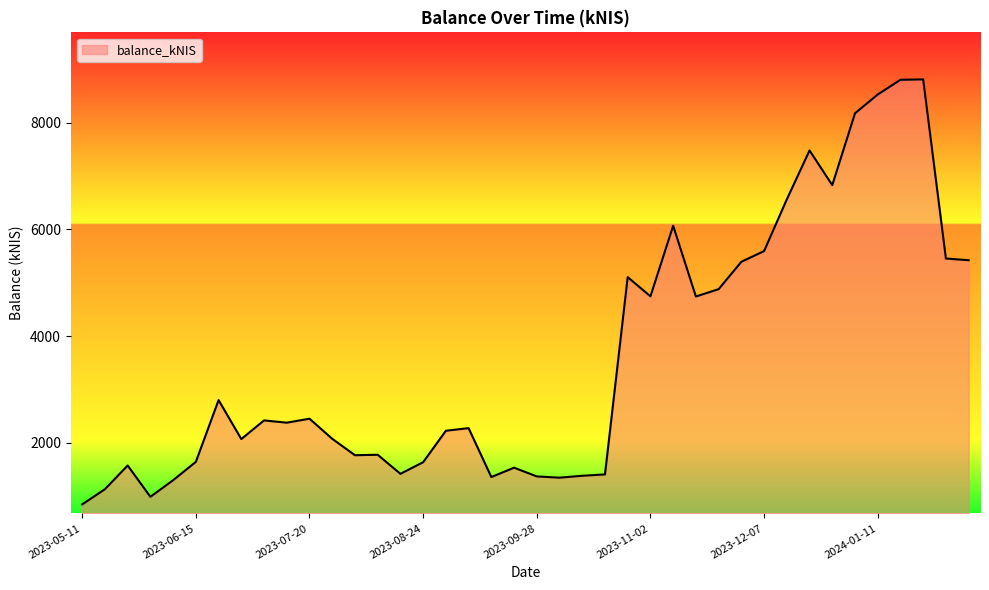

What is the smallest value displayed?

849.1